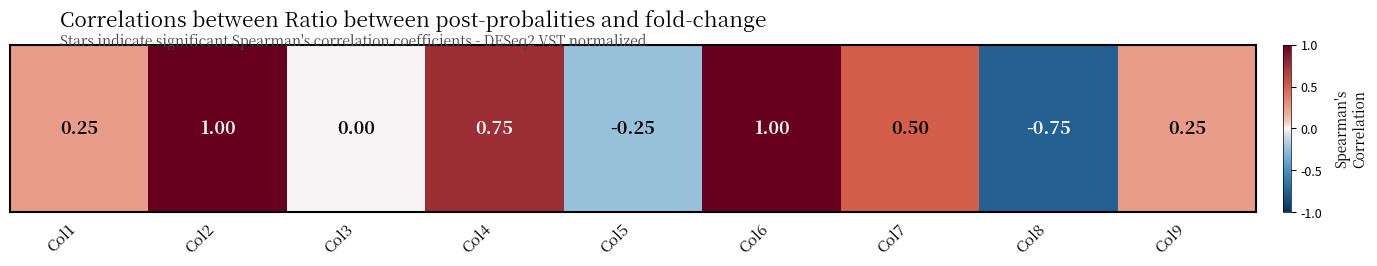

Which label corresponds to the largest value in the chart?

Col2